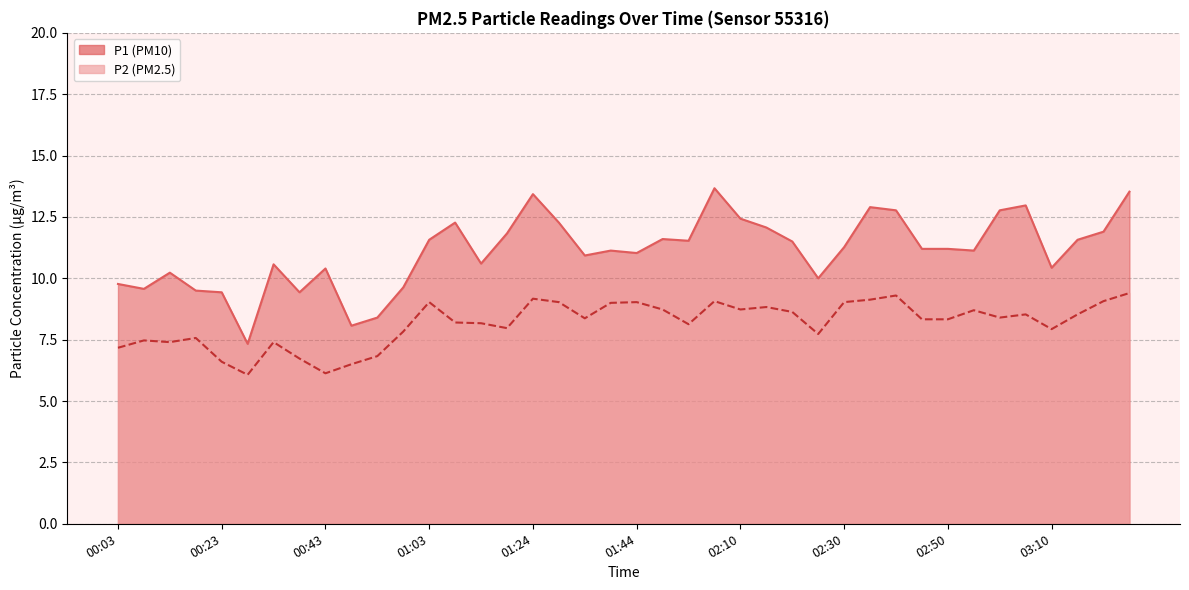

At which label does P2 reach its peak?

03:26